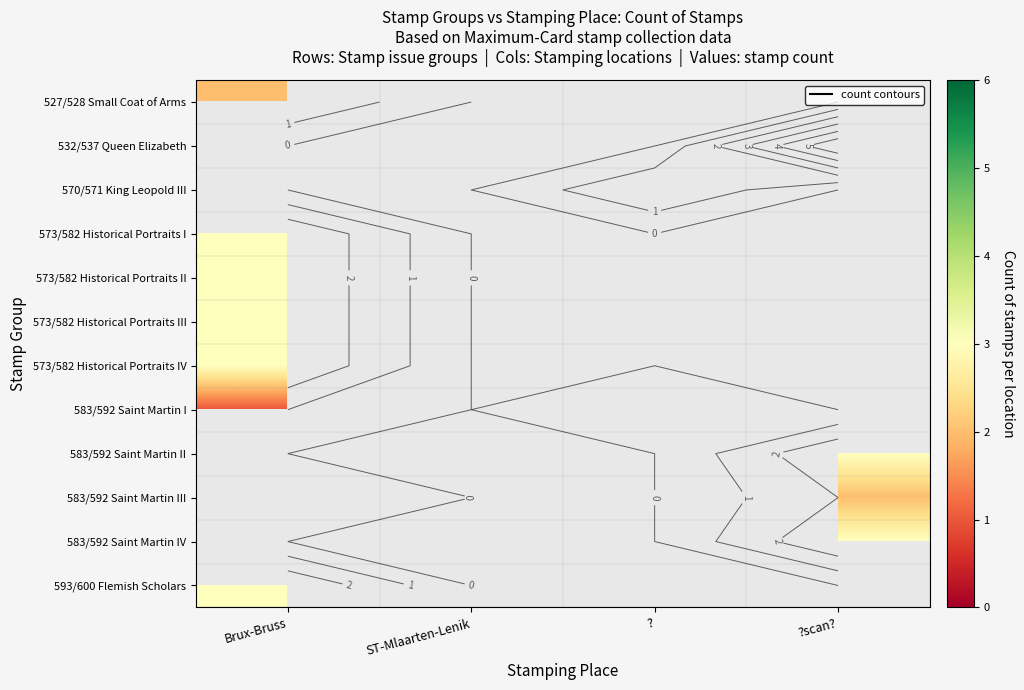

What is the minimum value shown in the chart?

1.0